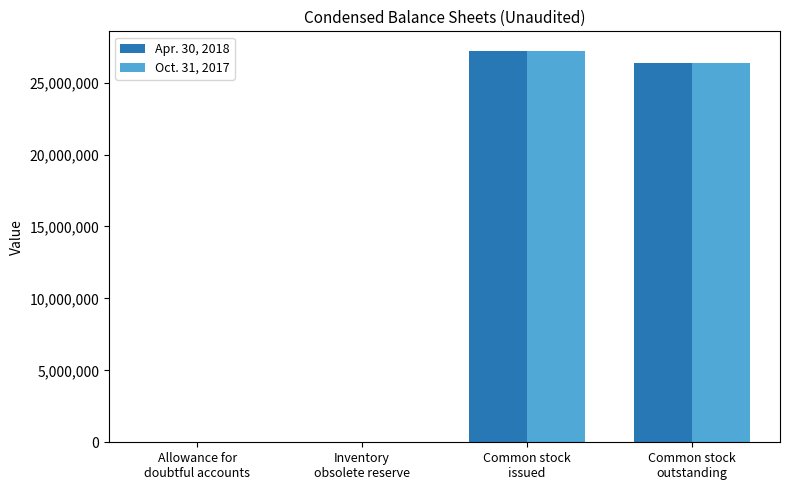

What is the average value of the Oct. 31, 2017 series?

13411968